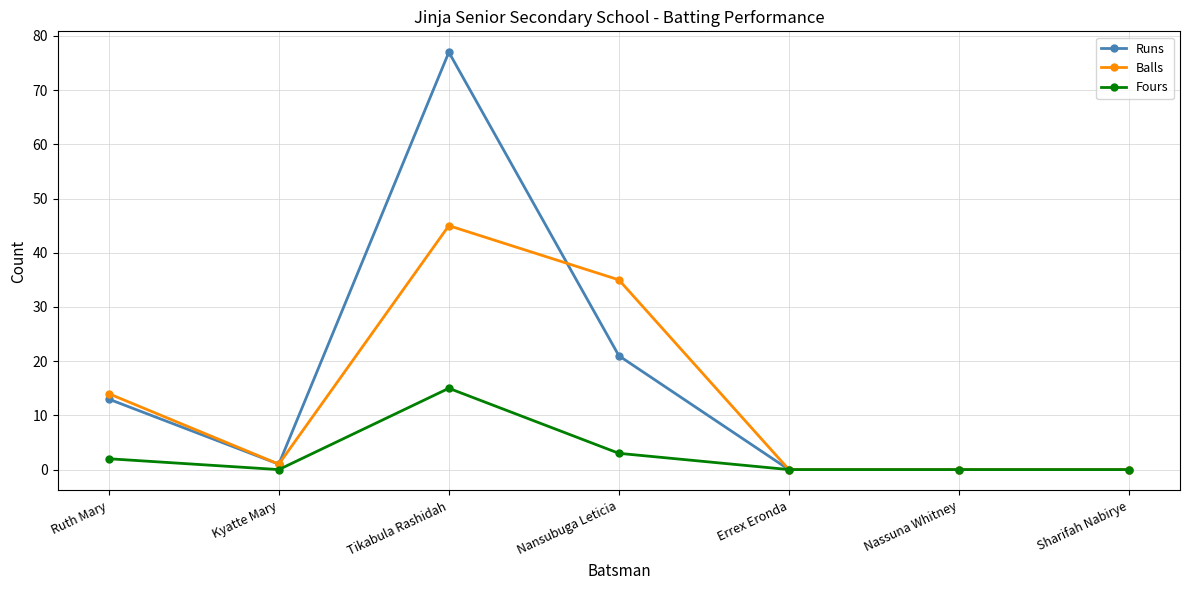

Rank the series by their maximum value, from lowest to highest.

Fours, Balls, Runs